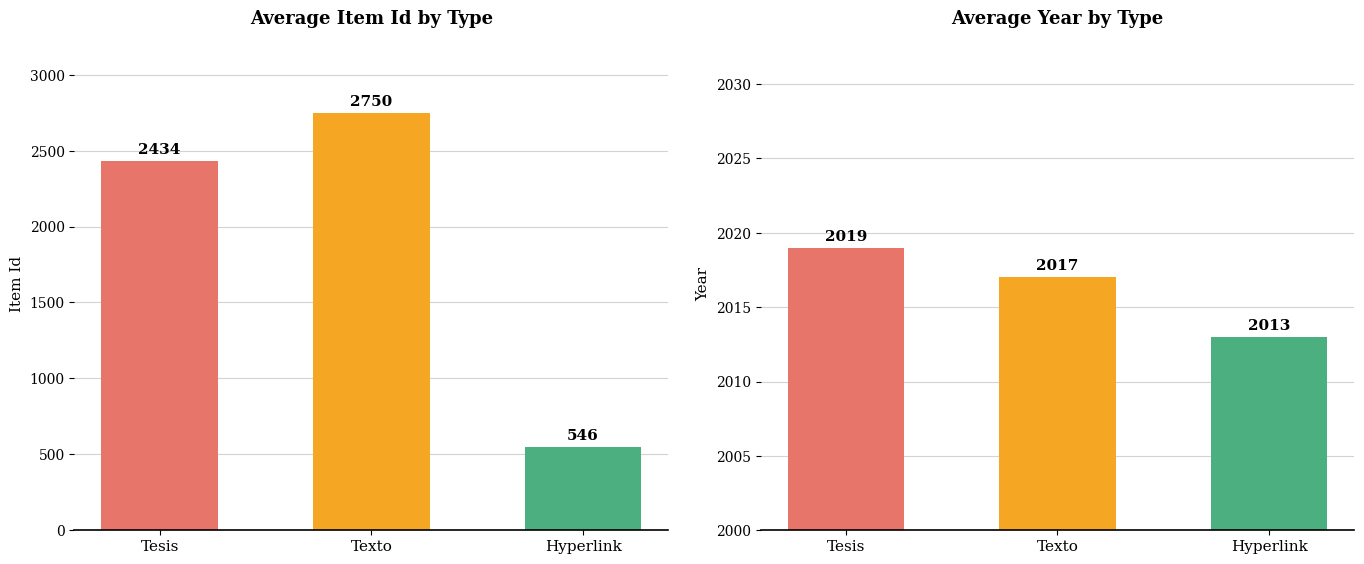

Which series changed the most between Tesis and Hyperlink?

Item Id